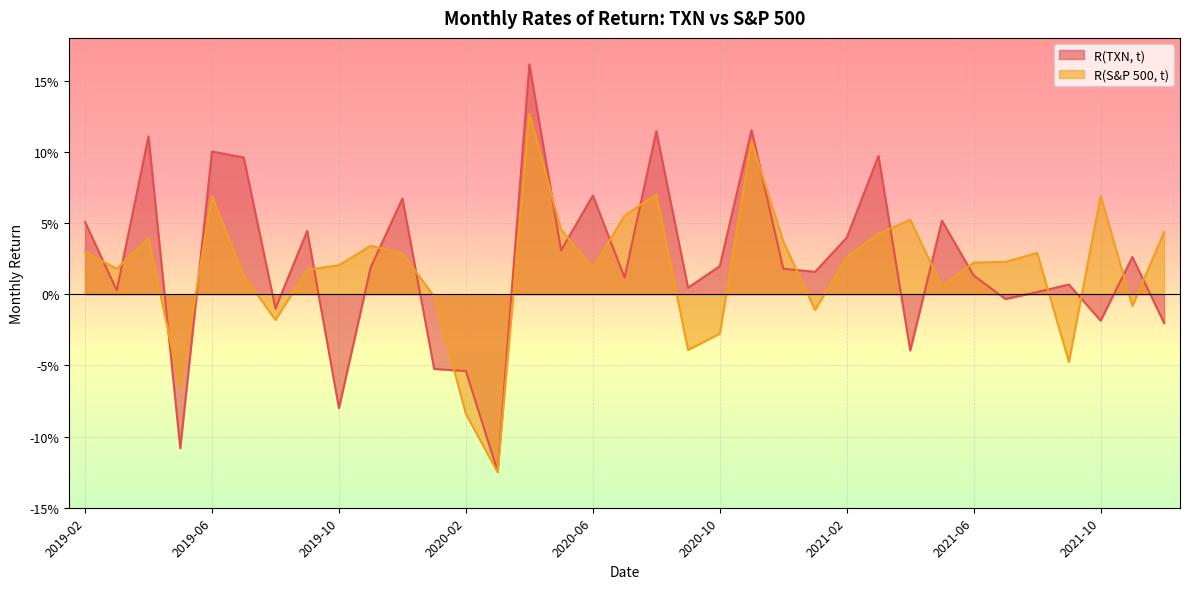

Where does the R(S&P 500, t) series first go above 0?

2019-02